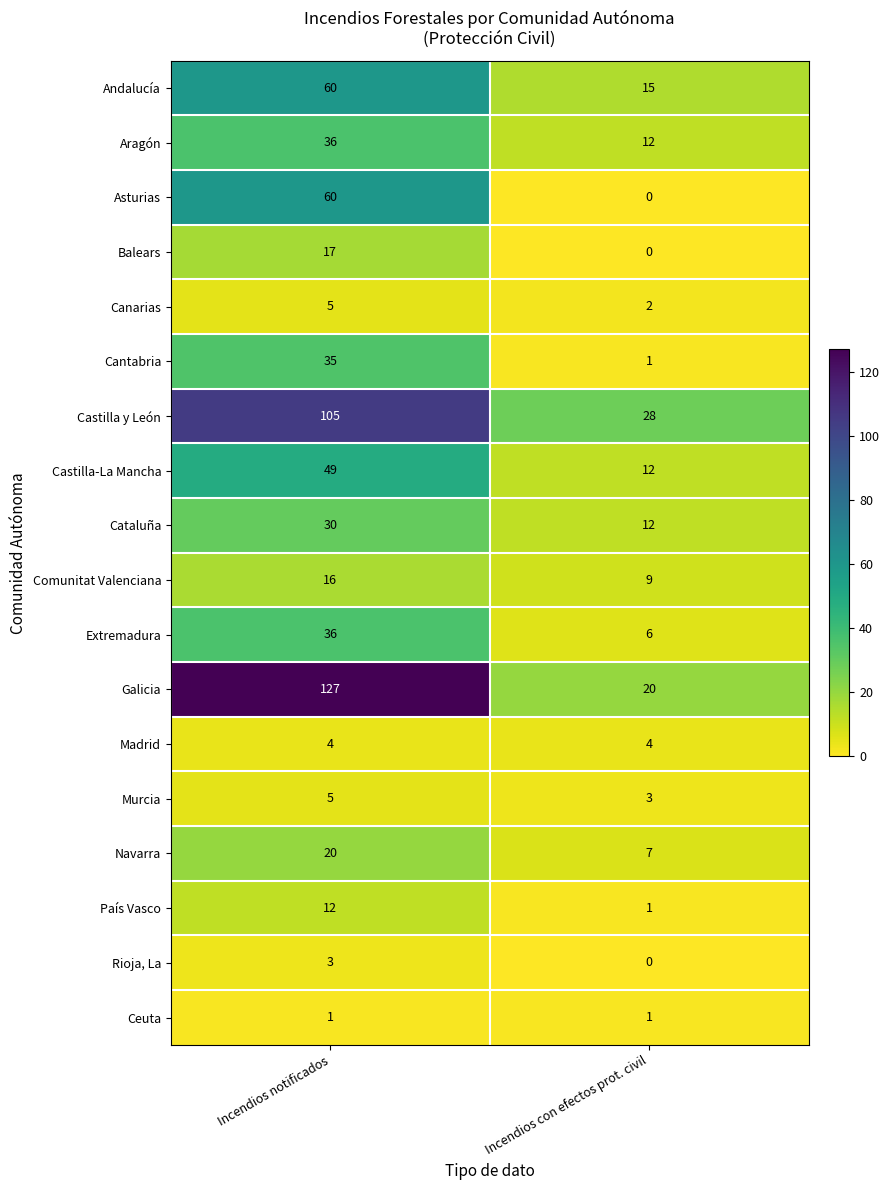

Which series has the largest total across all categories?

Galicia